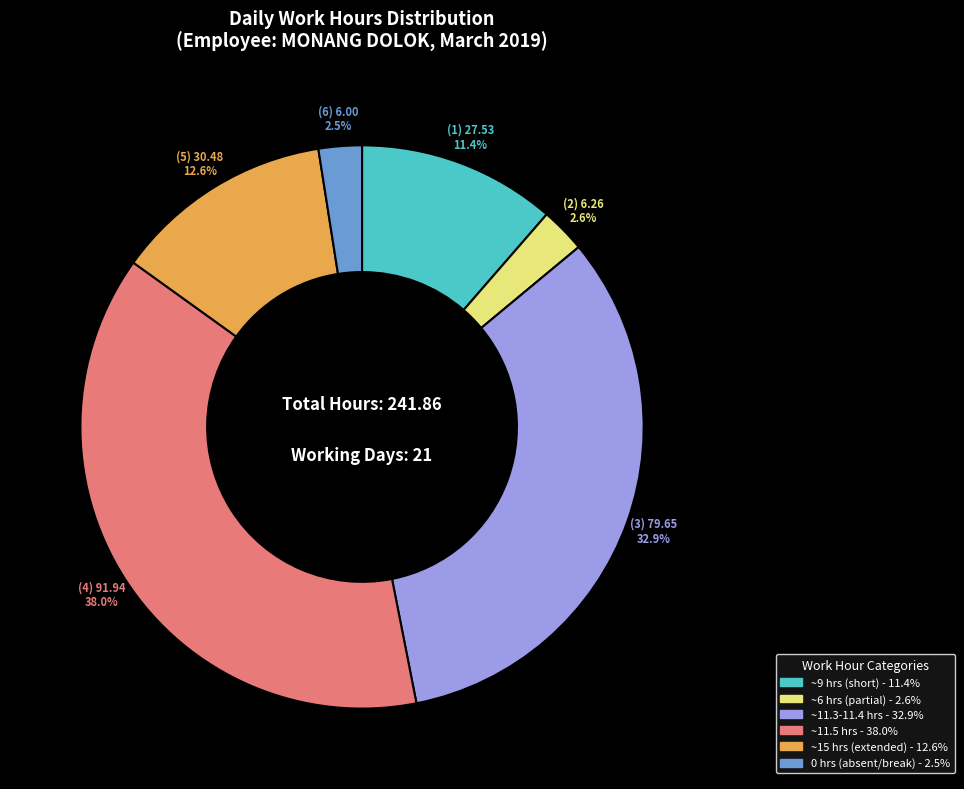

Is there any slice that represents more than half of the pie?

No